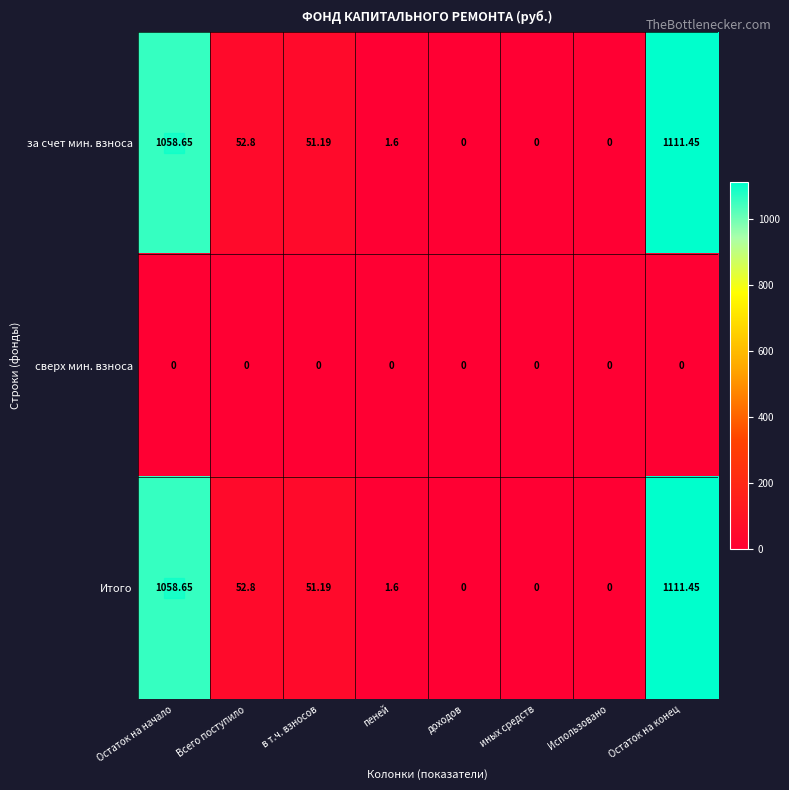

Which label corresponds to the largest value in the chart?

Остаток на конец